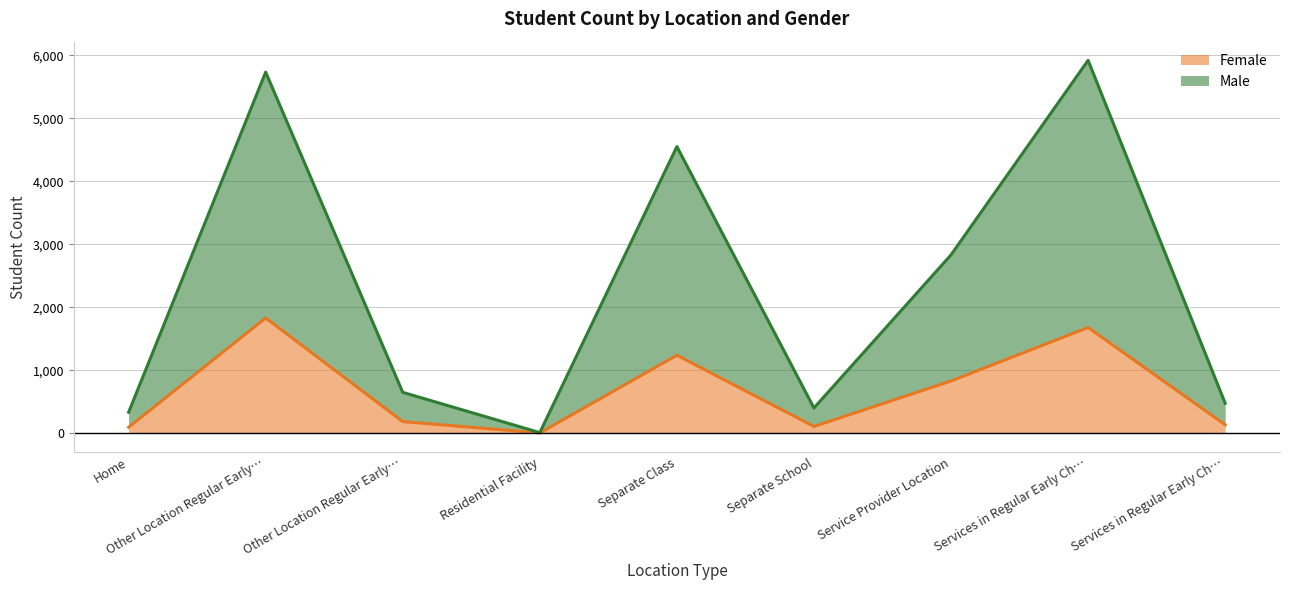

What is the maximum value shown in the chart?

5920